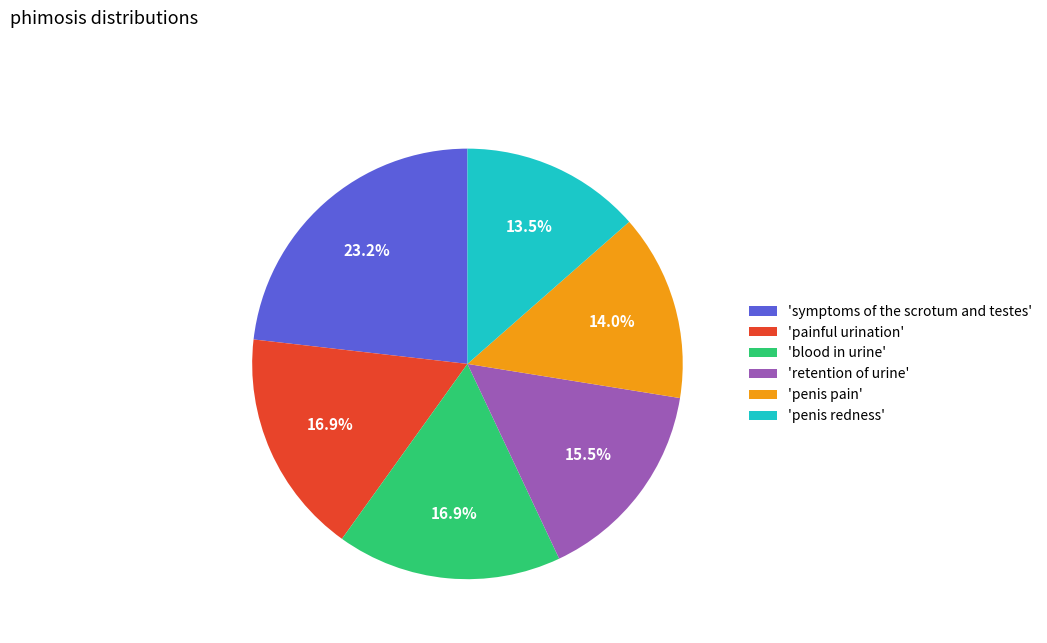

Which slice is the largest?

'symptoms of the scrotum and testes'